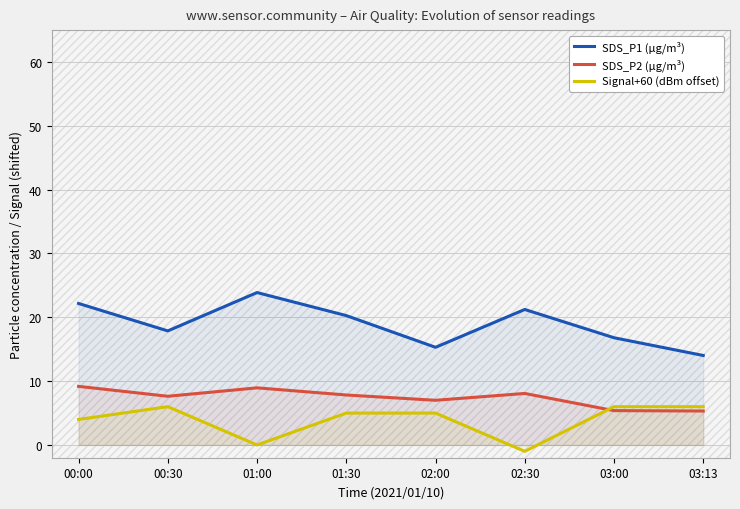

The value of Signal+60 (dBm offset) at 00:00 is 6.2. True or false?

False